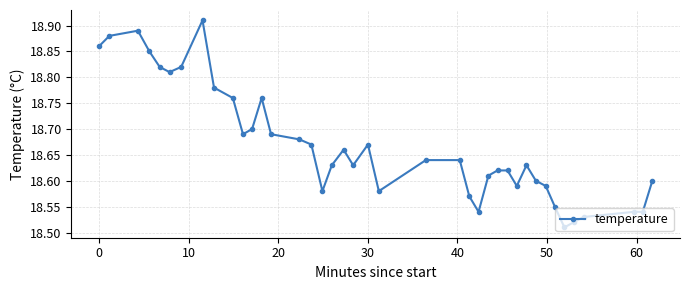

True or false: the data has more than 2 interior local peaks.

True